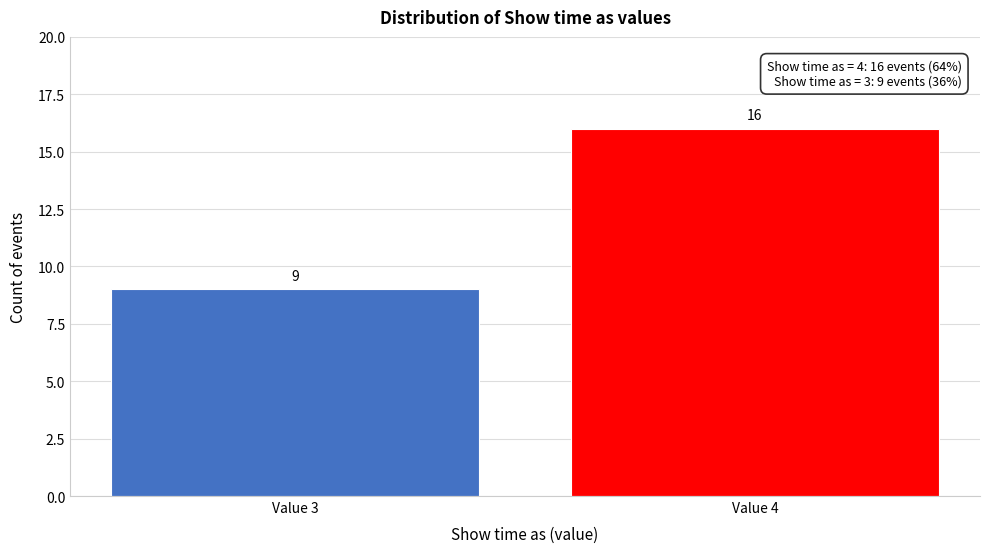

Reading left to right, list all the values displayed in this chart.

9	16